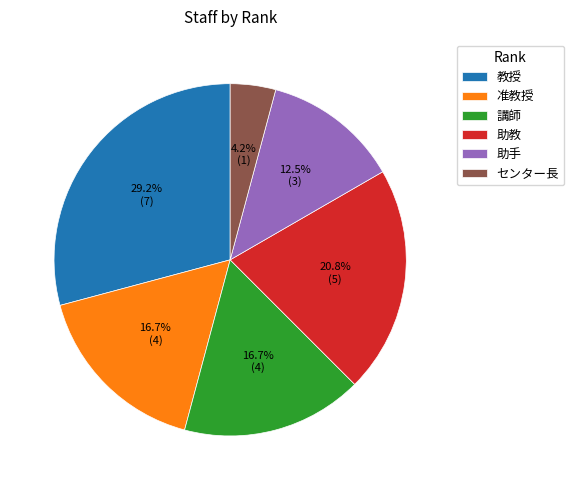

What percentage is the 教授 slice, to the nearest percent?

29%